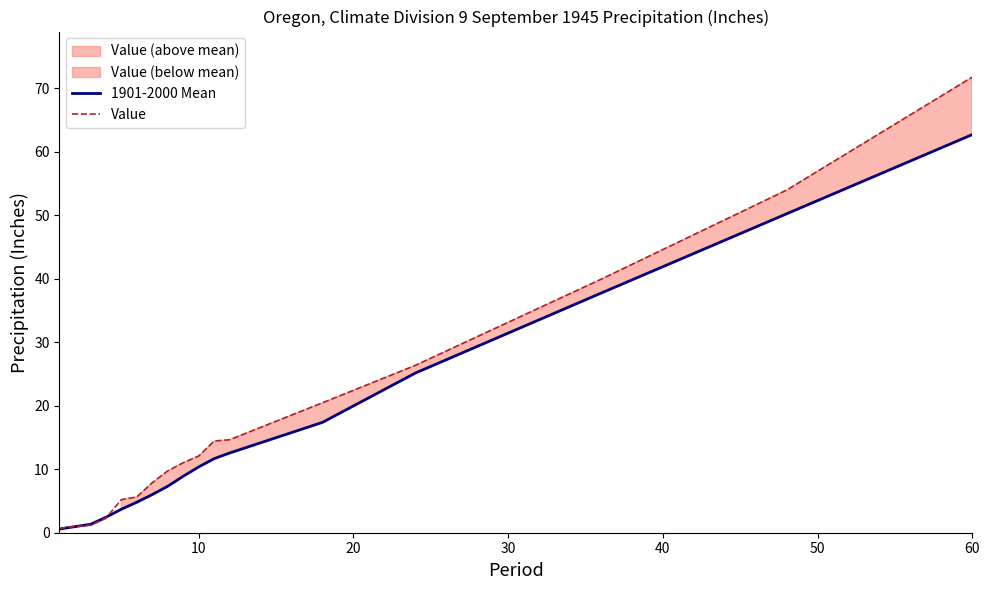

What is the average value of the 1901-2000 Mean series?

15.5